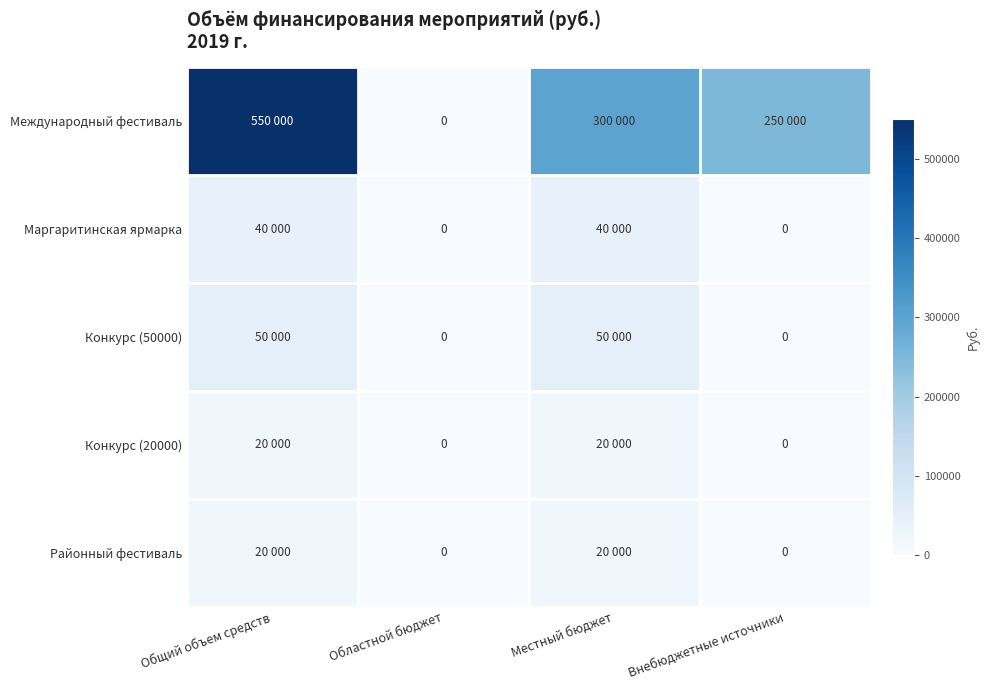

Count the Конкурс (20000) values in the range 0 to 20000.

4